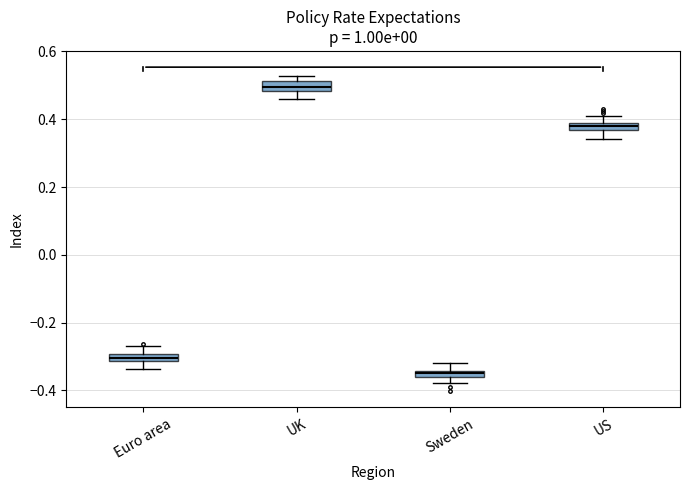

Which box has the lowest median line?

Sweden